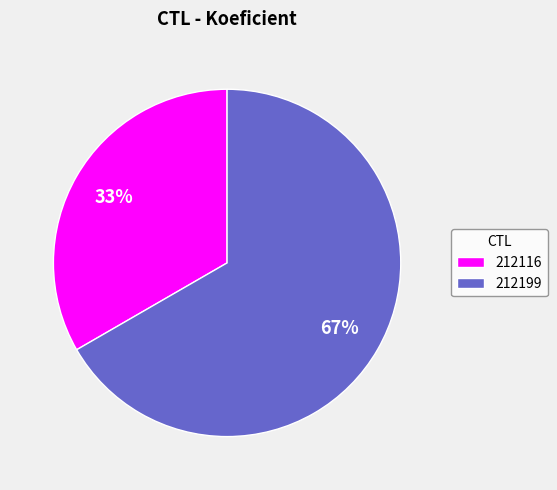

Rank the categories by value from lowest to highest.

212116, 212199